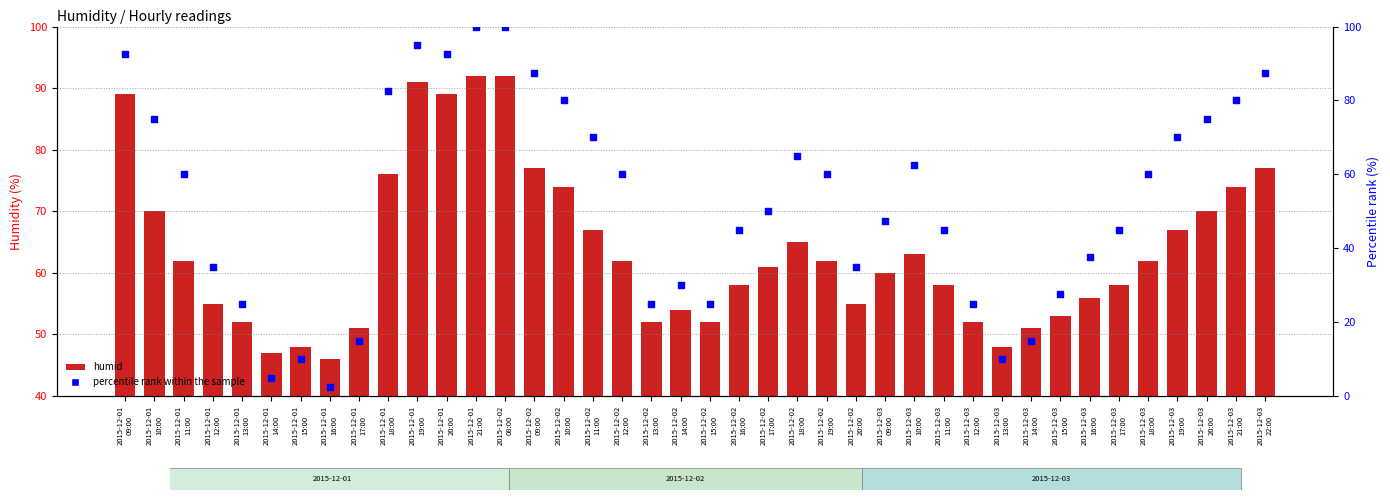

What are all the series names shown in the legend?

humid, percentile rank within the sample